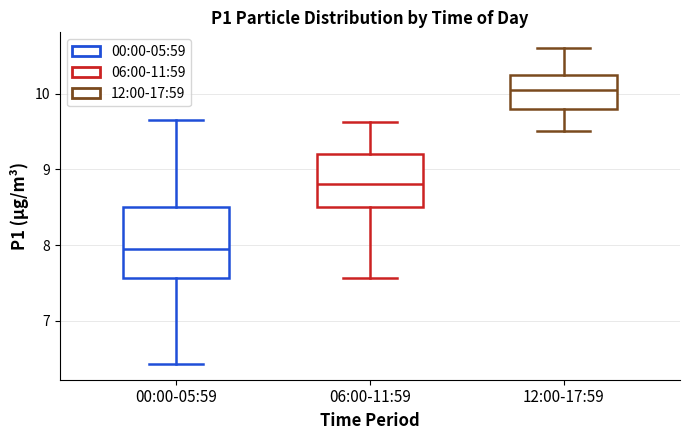

Where is the upper edge of the box for 00:00-05:59 on the y-axis? The values are not printed on the chart, so give them approximately, as read against the axis.

8.5